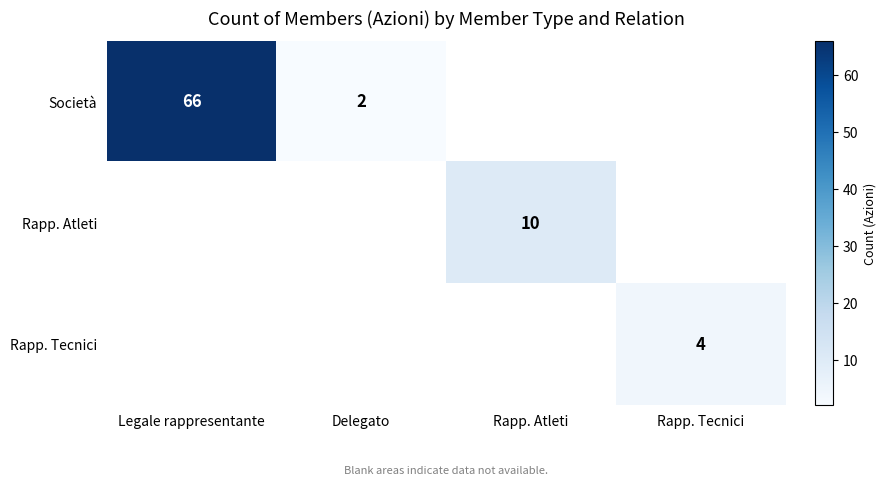

Is it true that Società equals 37 at Legale rappresentante?

False